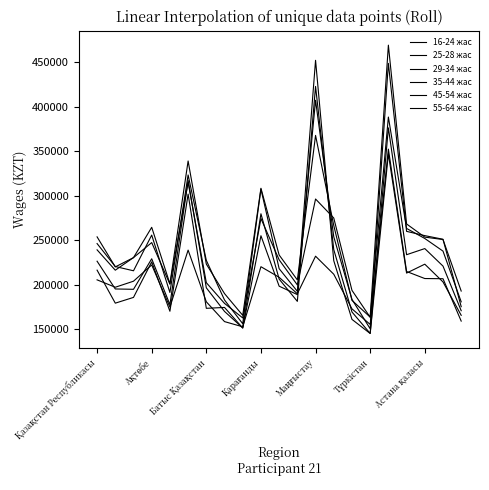

In 35-44 жас, how many points are higher than both neighbors (excluding endpoints)?

5